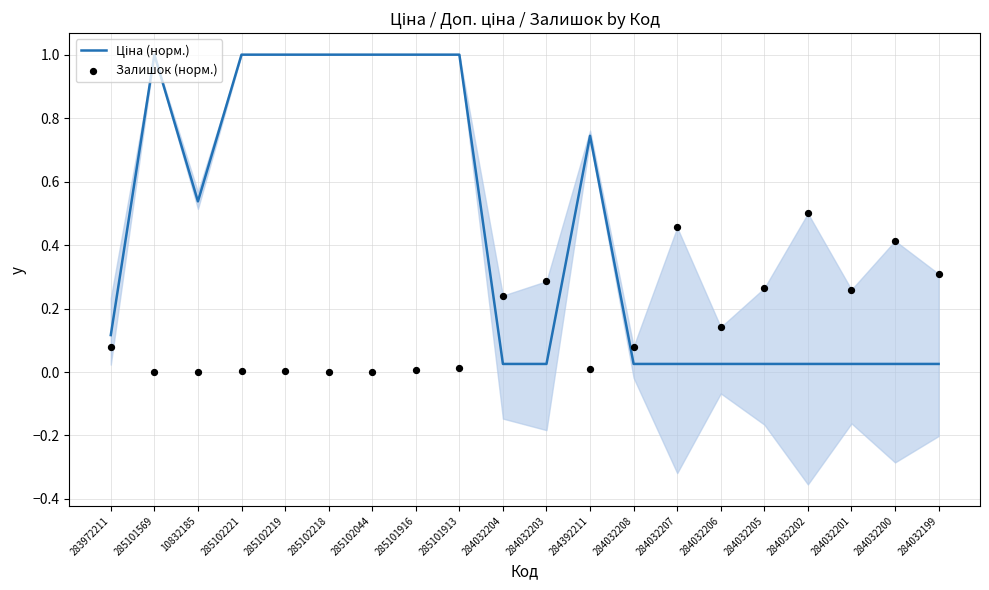

Which series has the largest total across all categories?

Ціна (норм.)